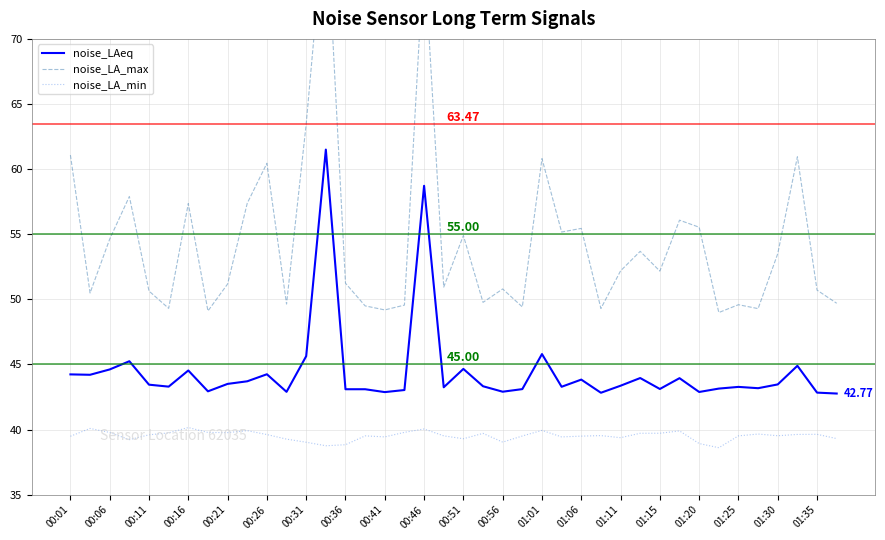

True or false: noise_LA_min and noise_LAeq cross at least once.

False